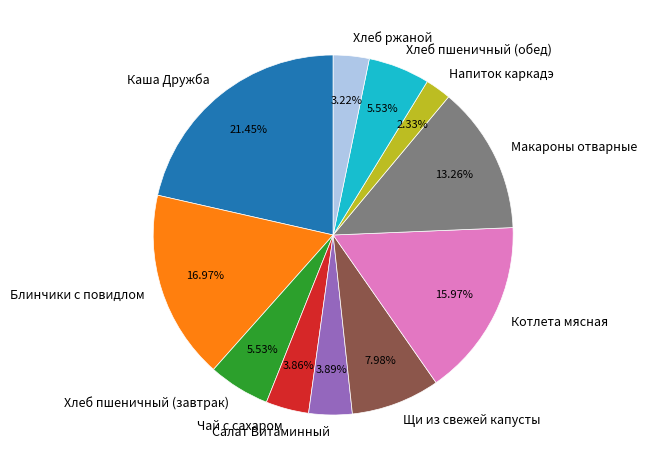

What is the total percentage of Чай с сахаром and Блинчики с повидлом?

20.8%